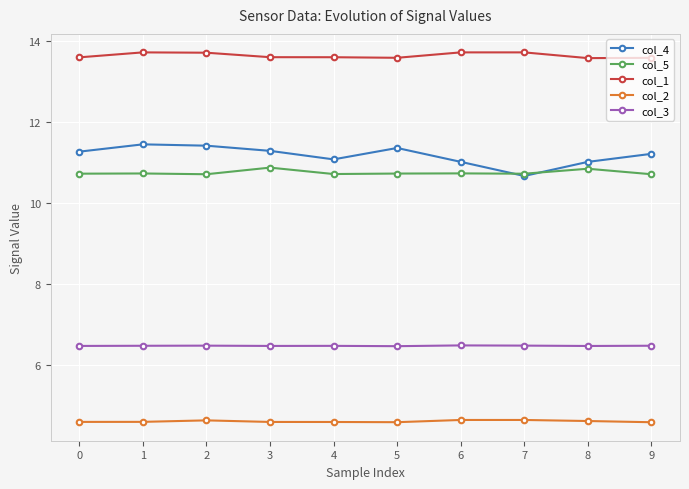

Which series has the widest spread of values?

col_4